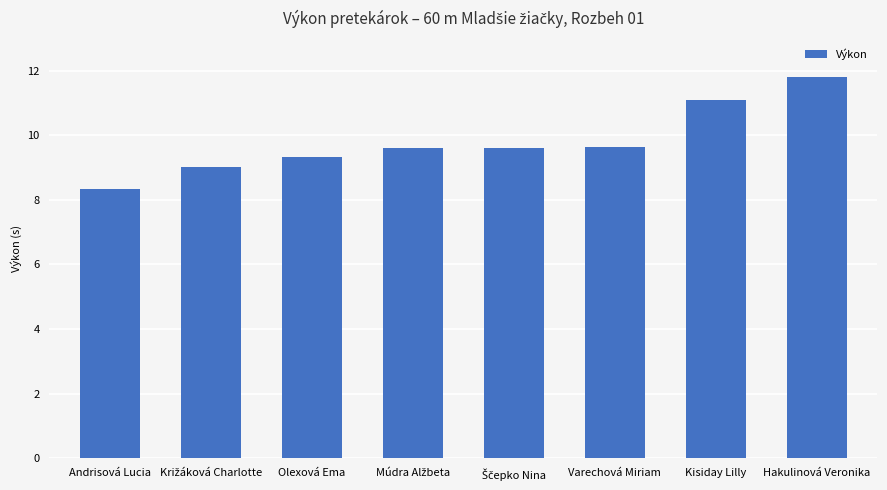

What is the difference between the maximum and minimum values?

3.5